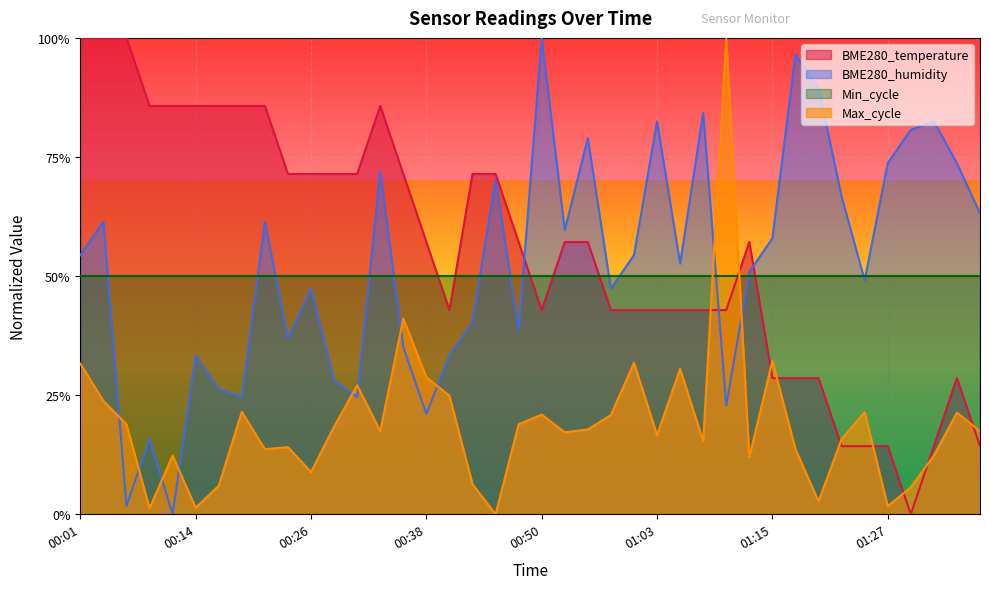

Count the number of categories in the chart.

40